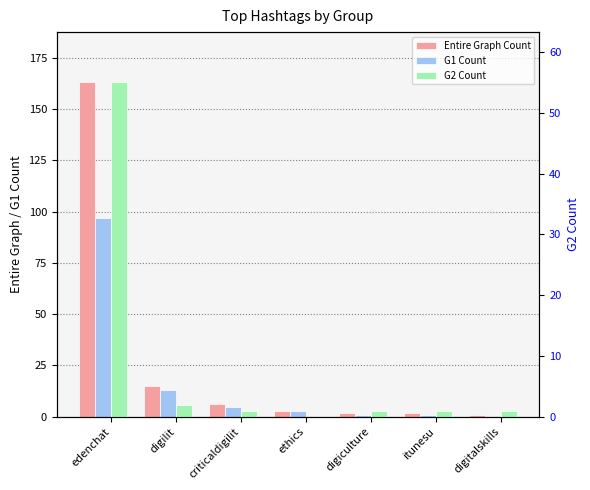

Rank the series by their average value, from lowest to highest.

G2 Count, G1 Count, Entire Graph Count